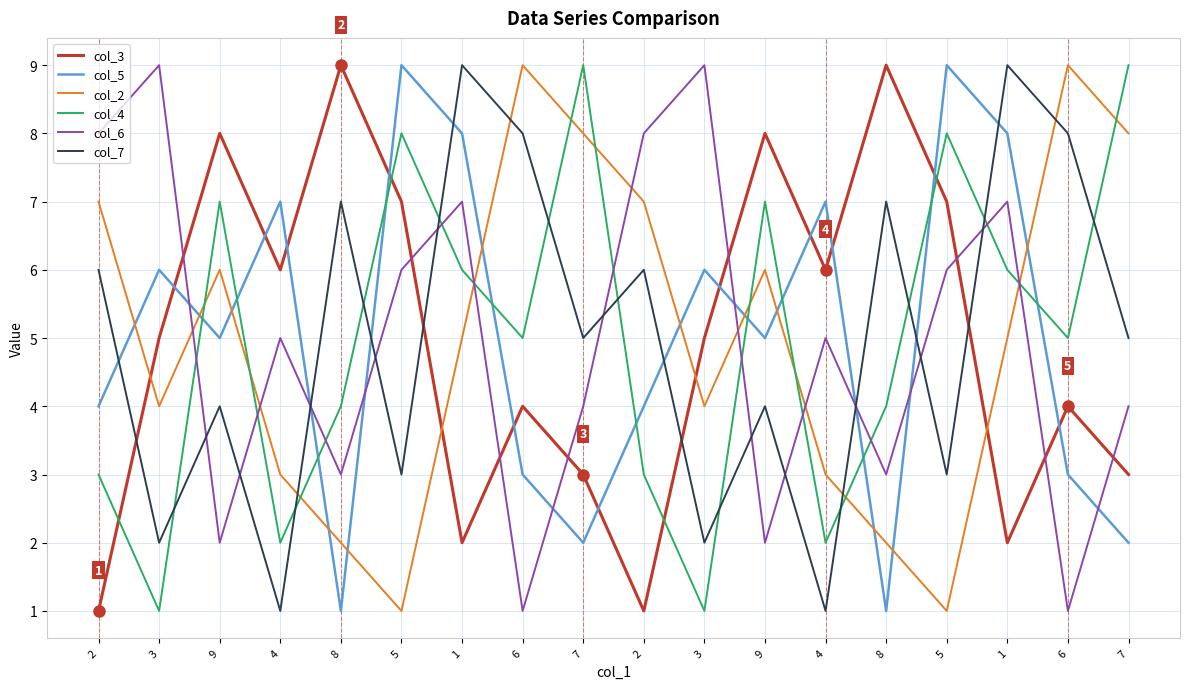

In col_3, how many points are lower than both neighbors (excluding endpoints)?

5